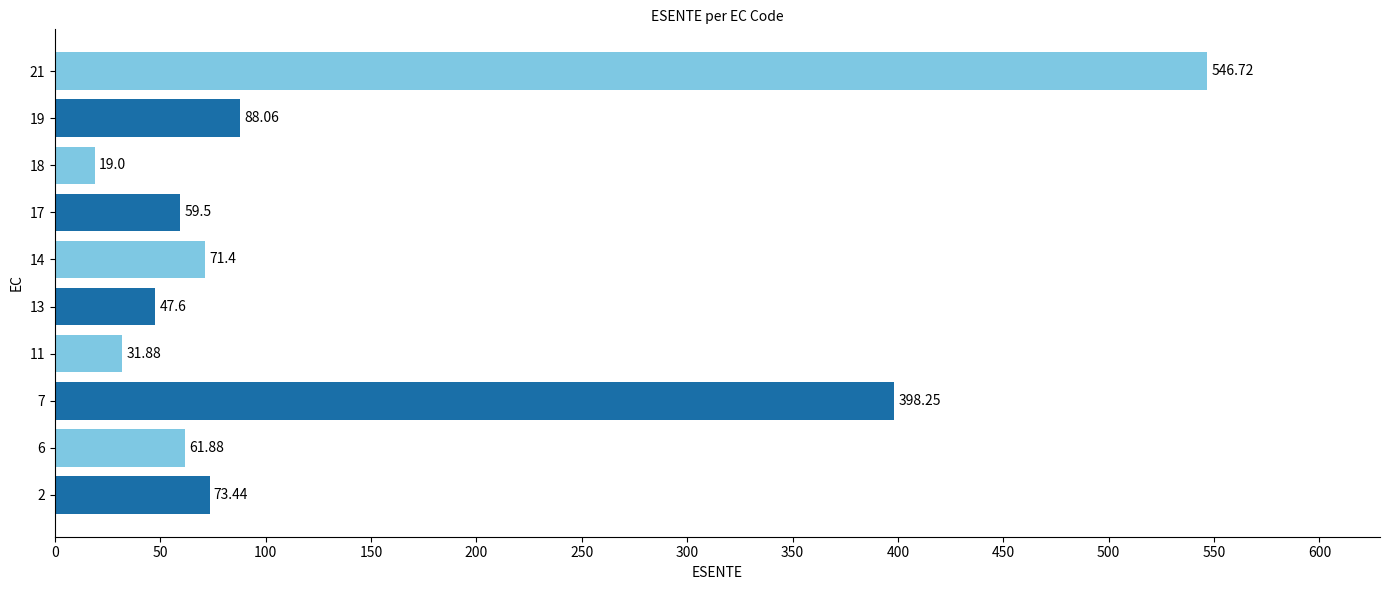

Rank the categories by value from highest to lowest.

21, 7, 19, 2, 14, 6, 17, 13, 11, 18